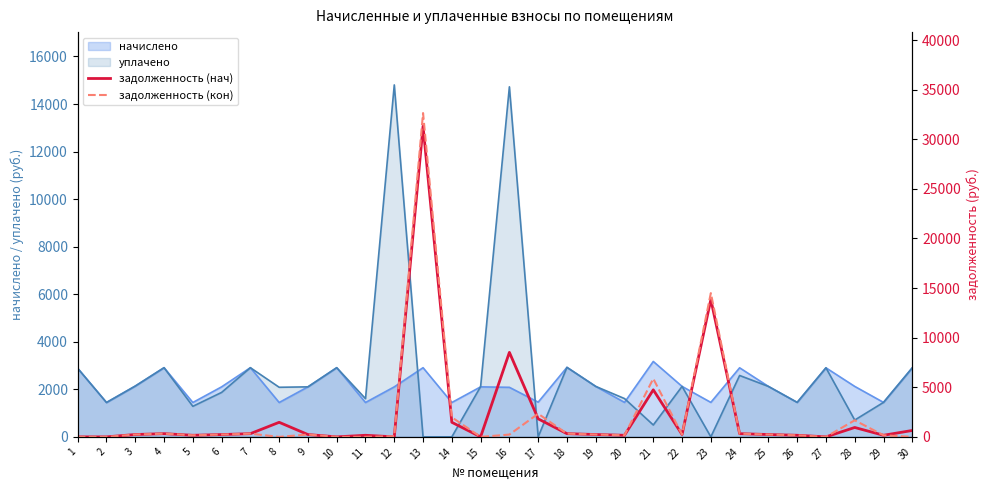

True or false: задолженность (кон) and задолженность (нач) intersect in this chart.

True